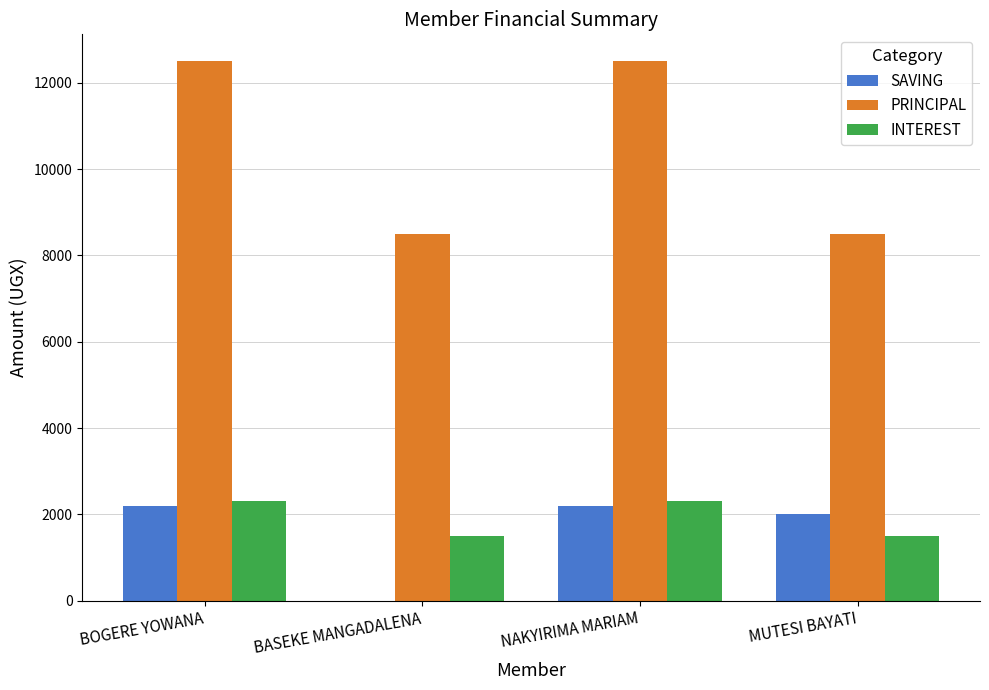

Between NAKYIRIMA MARIAM and MUTESI BAYATI, which series saw the biggest shift?

PRINCIPAL